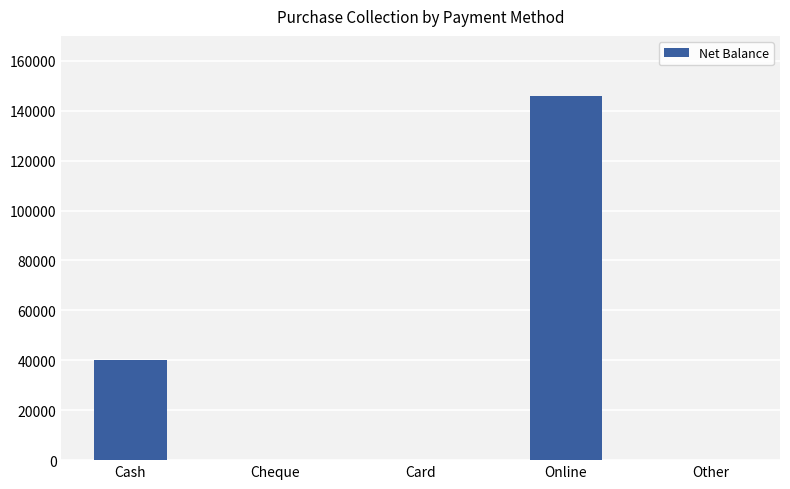

Which has a higher value, Other or Cash?

Cash